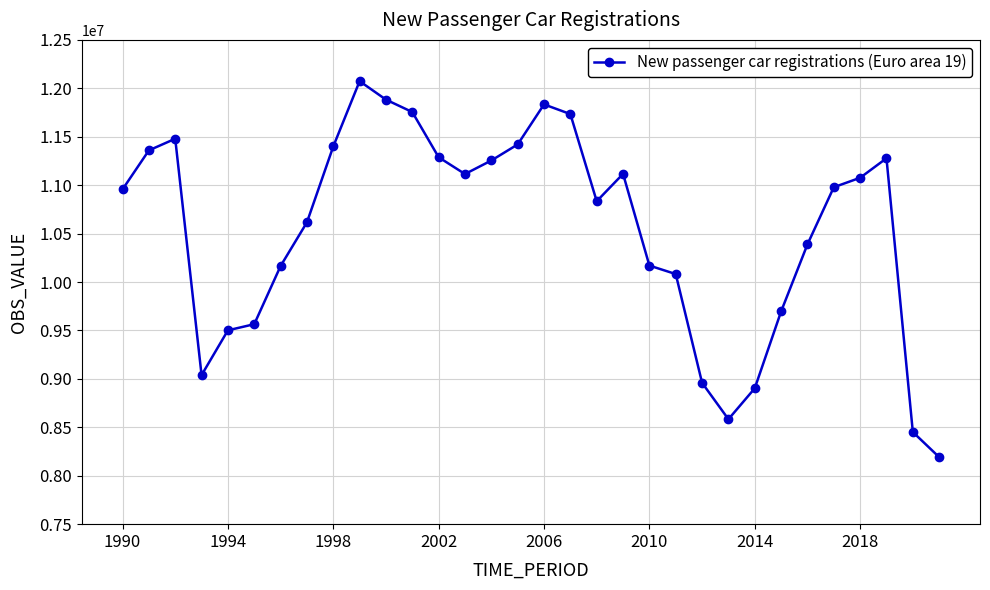

What is the maximum value shown in the chart?

12073668